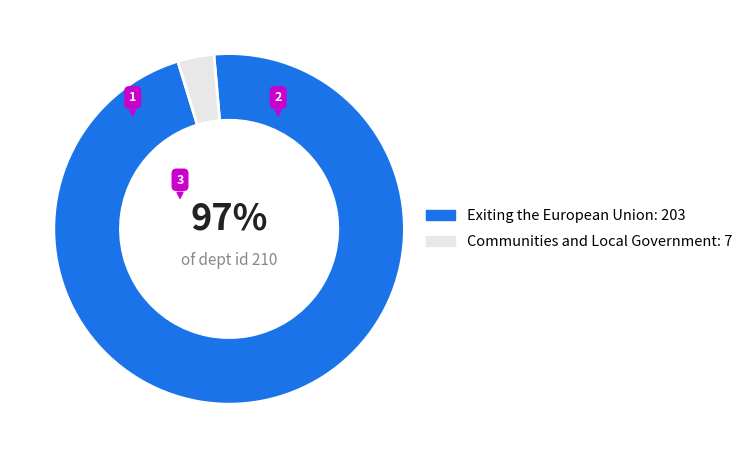

To the nearest percent, what is the average slice percentage?

50%